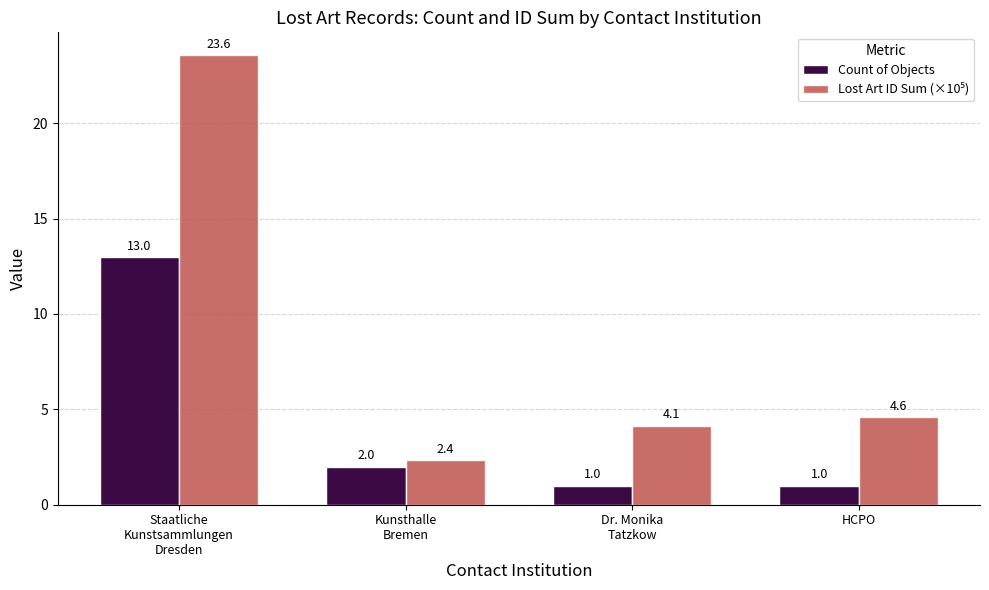

What is the minimum value shown in the chart?

1.0